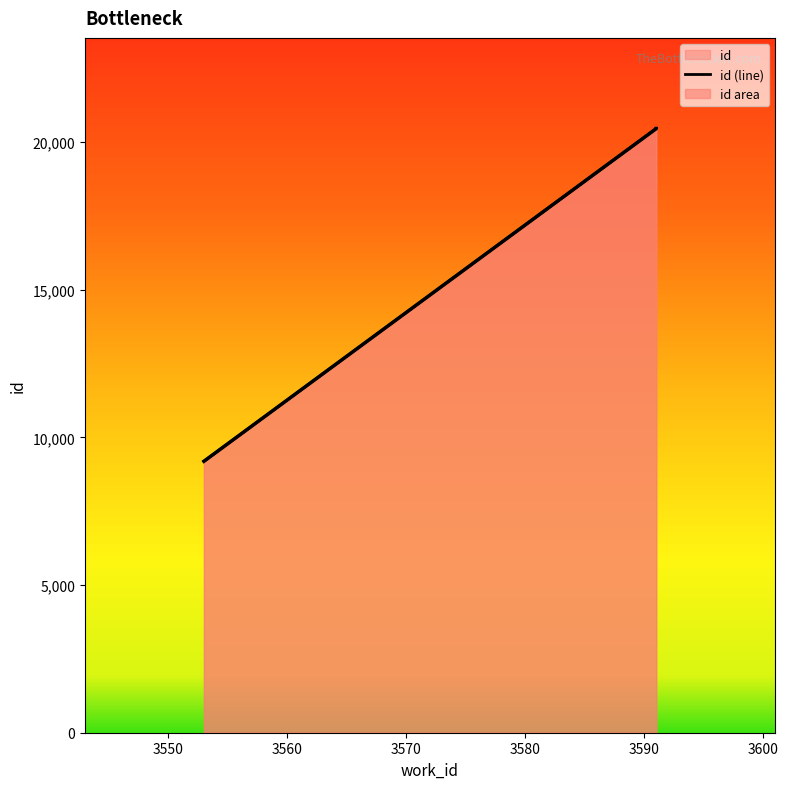

Is it true that the value at 3591 is 8819?

False